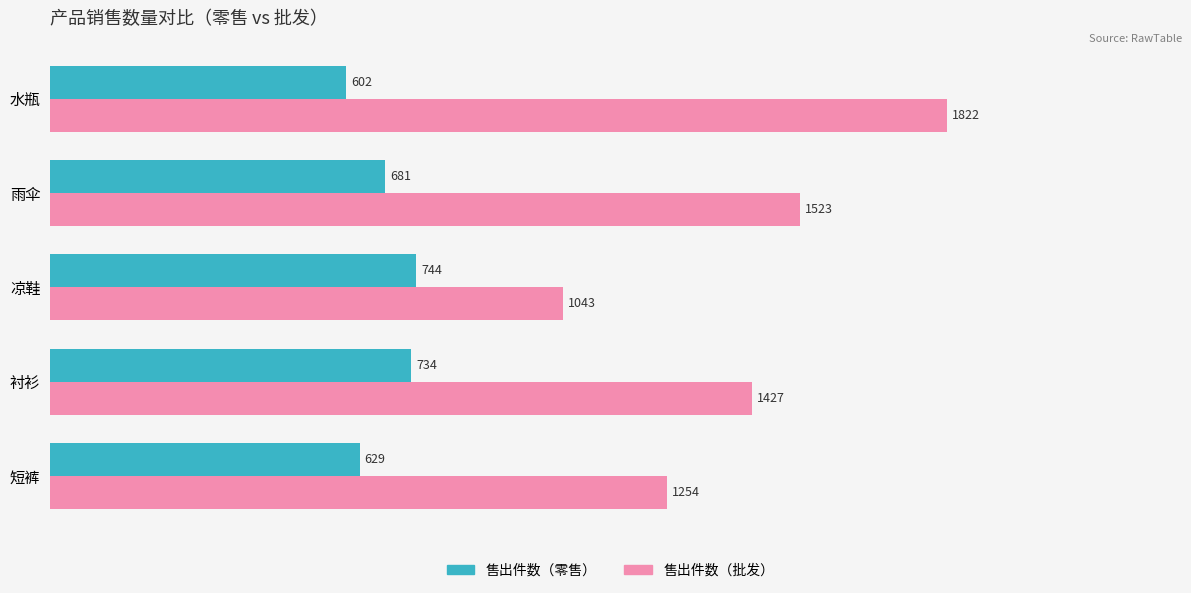

What is the difference between the maximum and minimum values in the 售出件数（零售） series?

142